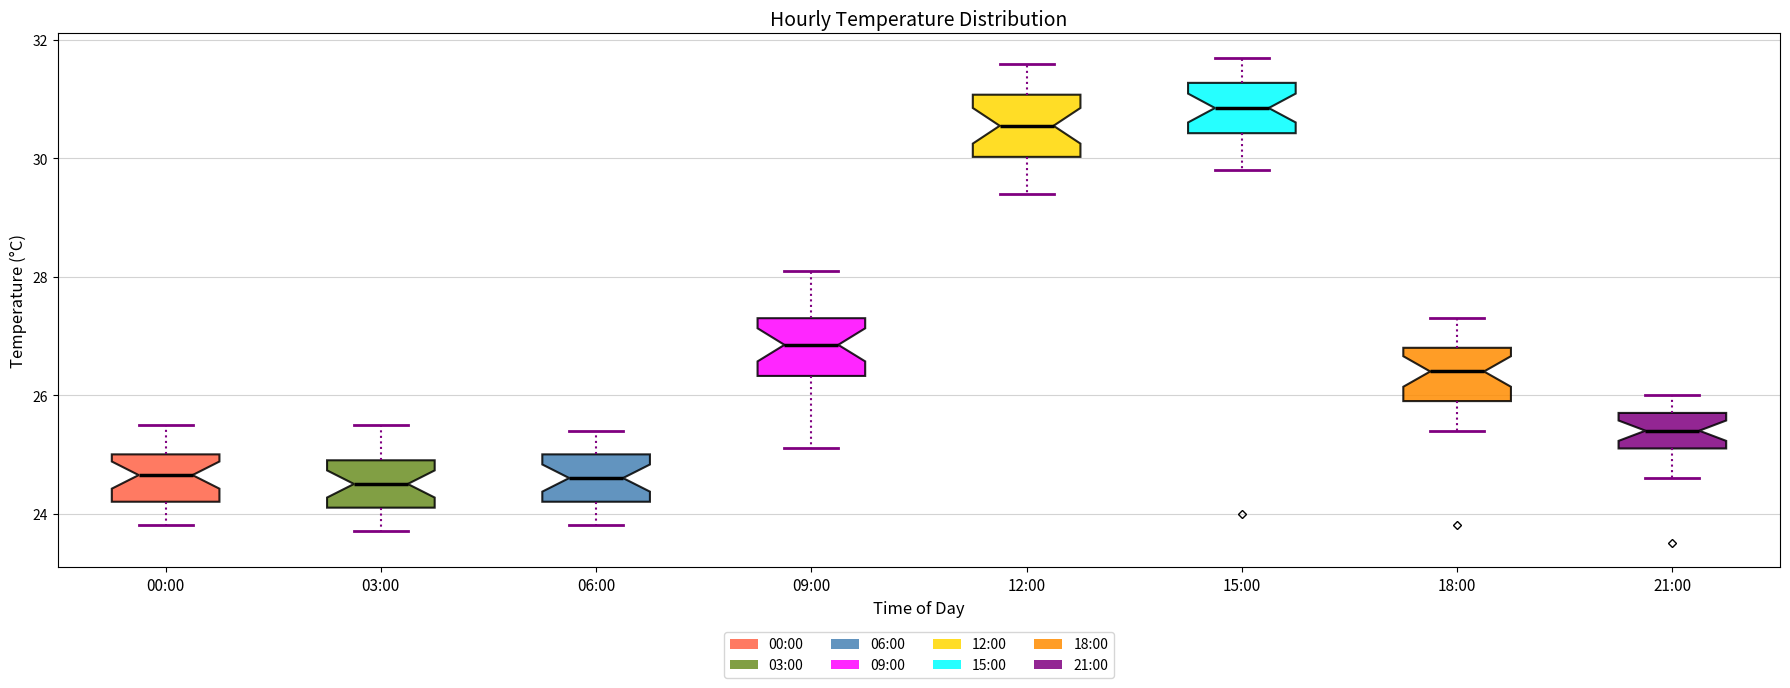

Reading left to right, read every box against the y-axis: the position of its median line, the range the box covers, and the ends of its whiskers. The values are not printed on the chart, so give them approximately, as read against the axis.

00:00: median 24.6, box 24.2 to 25.0, whiskers 23.8 to 25.6
03:00: median 24.6, box 24.2 to 25.0, whiskers 23.8 to 25.6
06:00: median 24.6, box 24.2 to 25.0, whiskers 23.8 to 25.4
09:00: median 26.8, box 26.4 to 27.4, whiskers 25.2 to 28.2
12:00: median 30.6, box 30.0 to 31.0, whiskers 29.4 to 31.6
15:00: median 30.8, box 30.4 to 31.2, whiskers 29.8 to 31.8
18:00: median 26.4, box 26.0 to 26.8, whiskers 25.4 to 27.4
21:00: median 25.4, box 25.2 to 25.8, whiskers 24.6 to 26.0